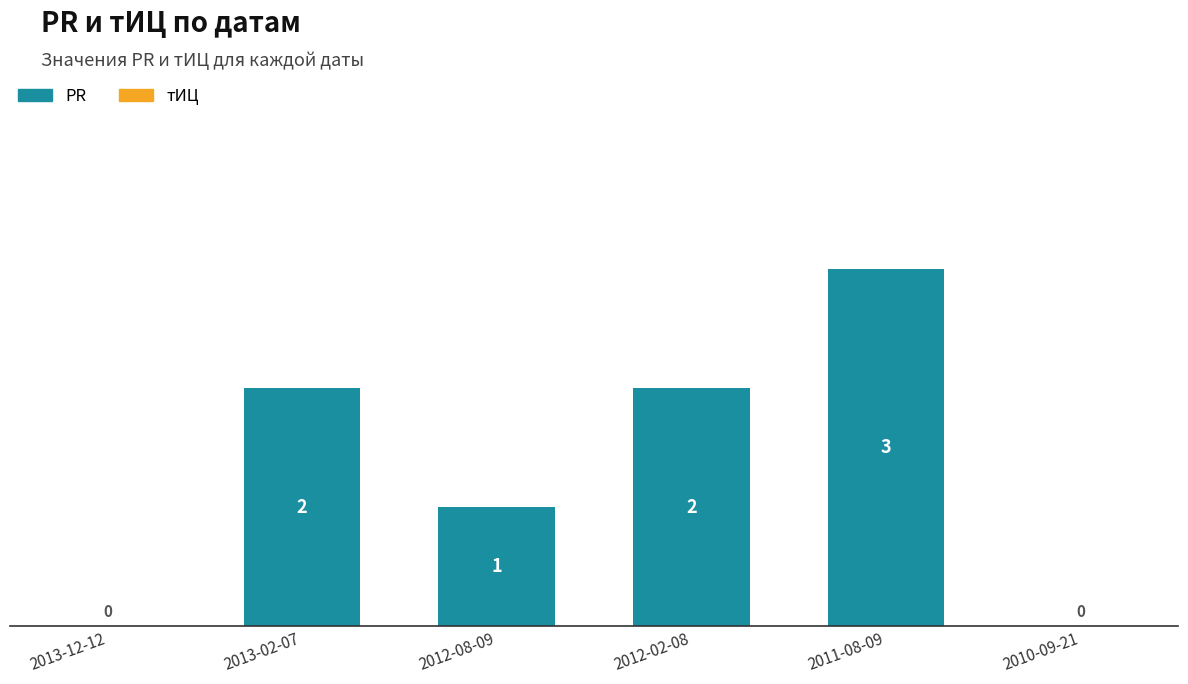

Reading left to right, extract all data points from this chart.

2013-12-12=0	2013-02-07=2	2012-08-09=1	2012-02-08=2	2011-08-09=3	2010-09-21=0